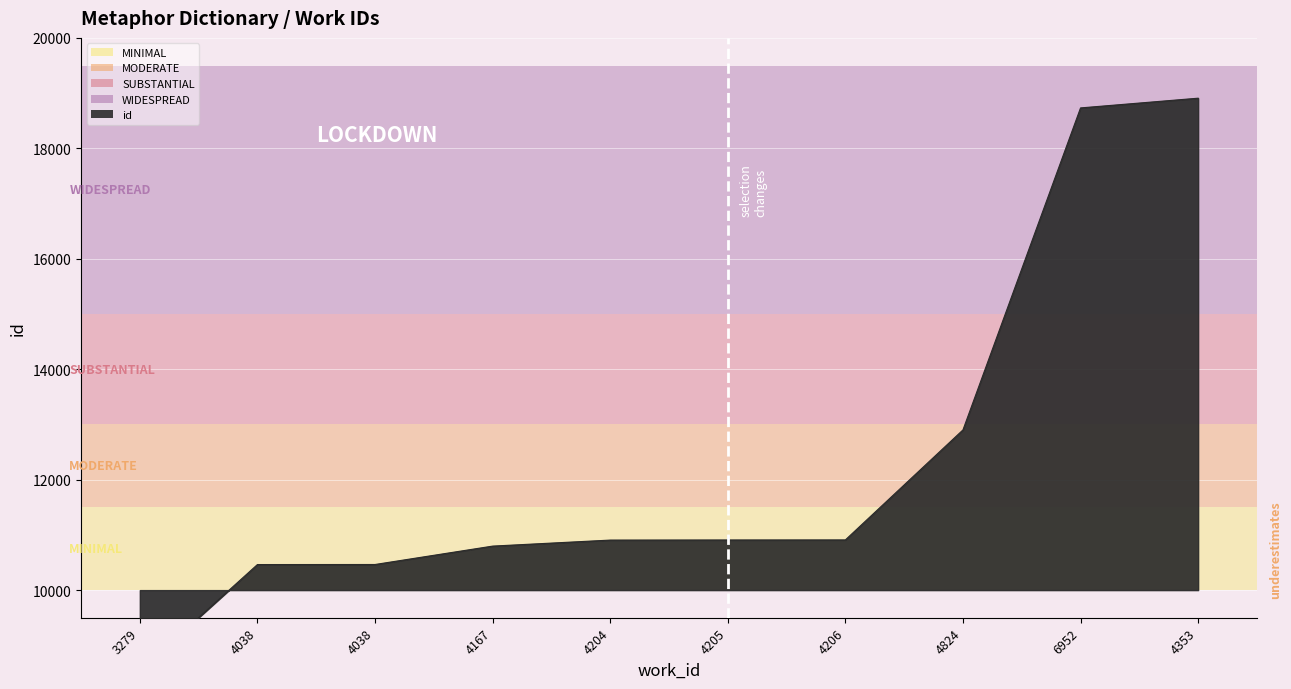

True or false: the data has more than 0 interior local peaks.

False